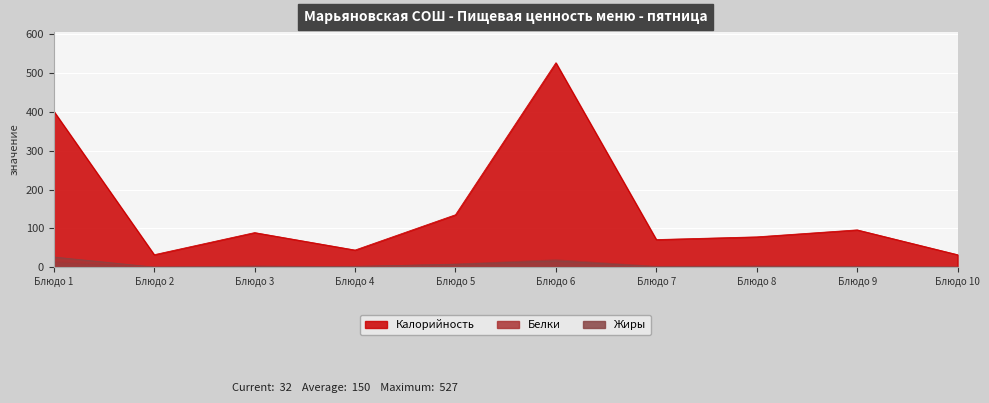

Is it true that Белки equals 34 at Блюдо 6?

False